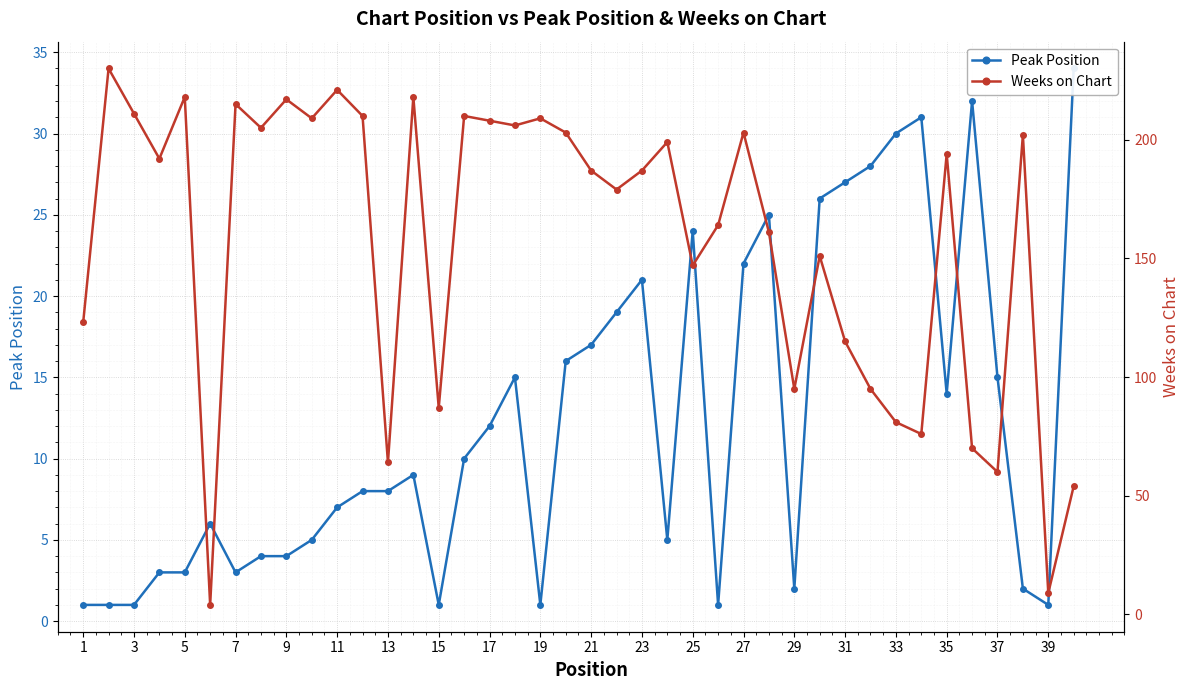

What are all the series names shown in the legend?

Peak Position, Weeks on Chart